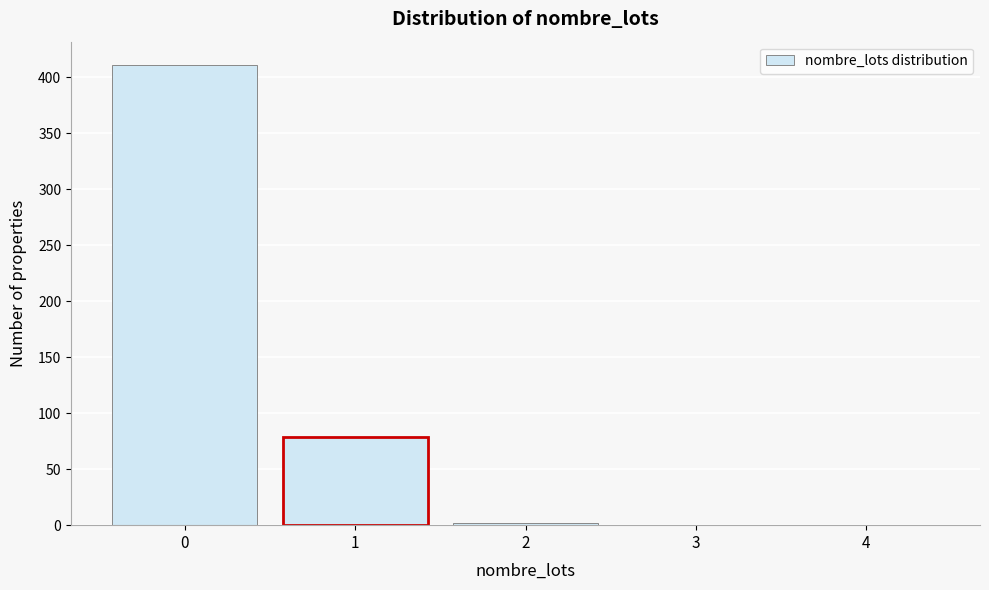

Which range on the x-axis has the tallest bar?

-0.5 to 0.5